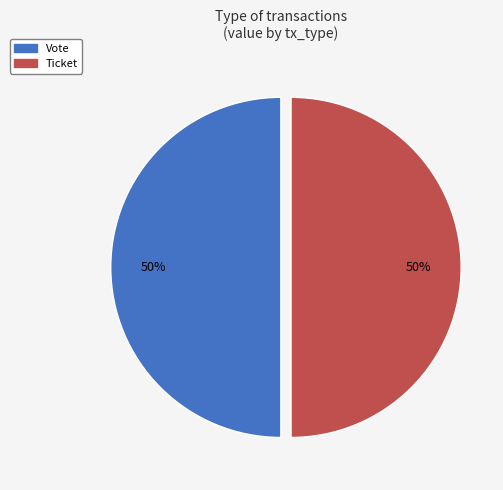

Combined, do Ticket and Vote account for over 50%?

Yes